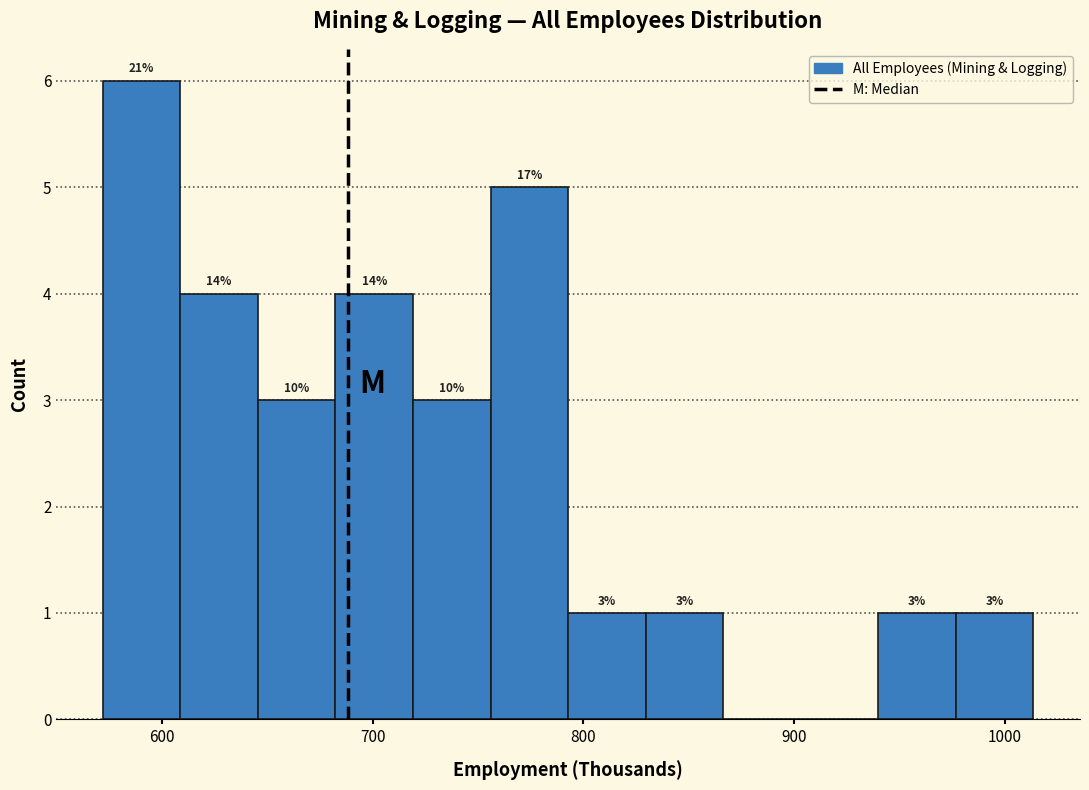

Read against the x-axis, roughly where is the centre of the tallest bar?

590